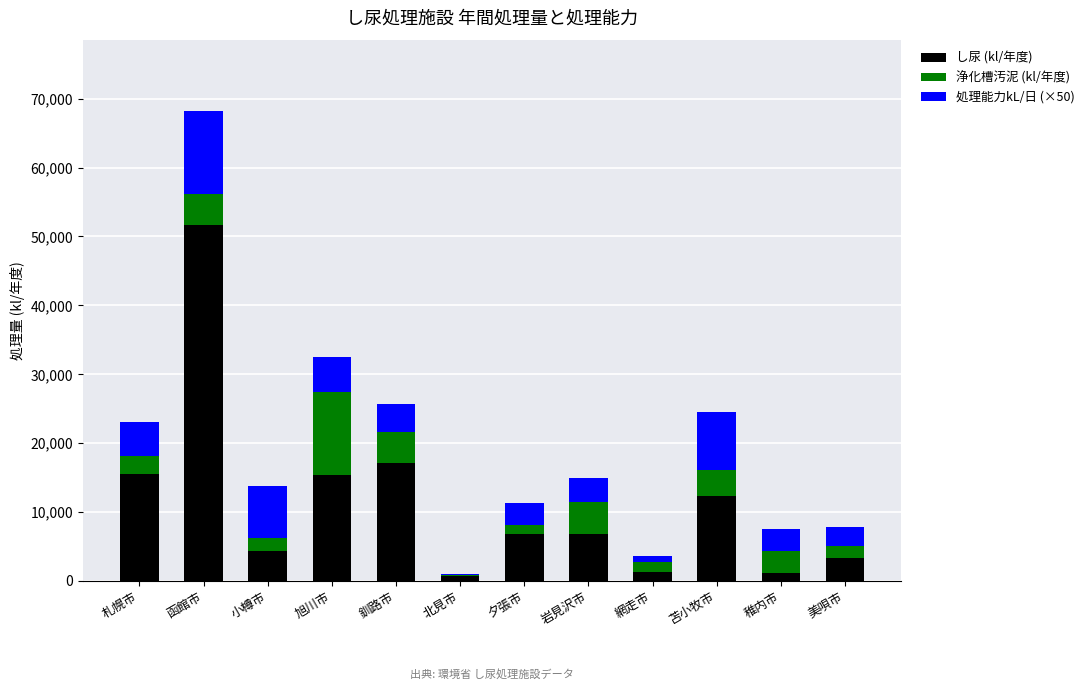

What is the sum of all し尿 (kl/年度) values?

136140.1